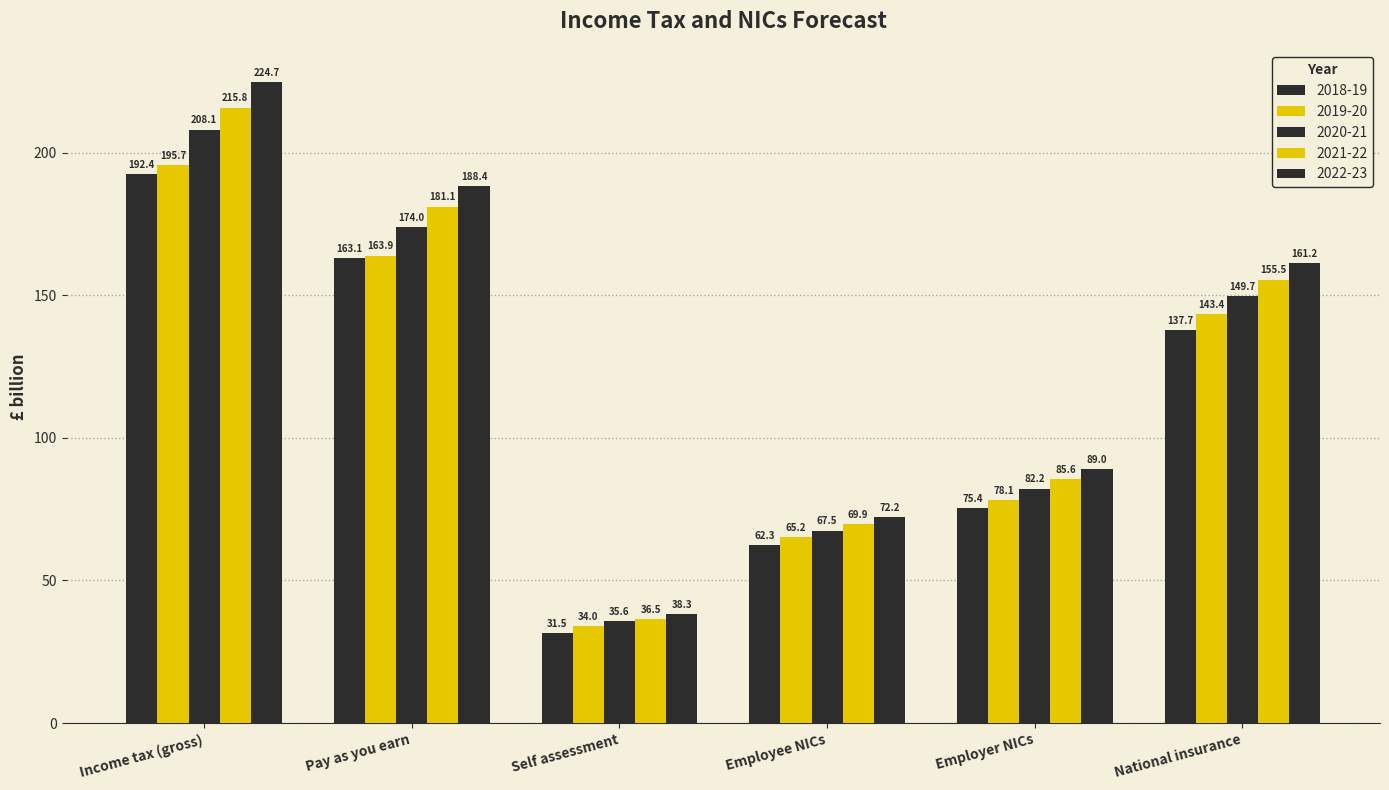

Reading left to right, extract all data points from this chart.

2018-19: Income tax (gross)=192.4	Pay as you earn=163.1	Self assessment=31.5	Employee NICs=62.3	Employer NICs=75.4	National insurance=137.7
2019-20: Income tax (gross)=195.7	Pay as you earn=163.9	Self assessment=34.0	Employee NICs=65.2	Employer NICs=78.1	National insurance=143.4
2020-21: Income tax (gross)=208.1	Pay as you earn=174.0	Self assessment=35.6	Employee NICs=67.5	Employer NICs=82.2	National insurance=149.7
2021-22: Income tax (gross)=215.8	Pay as you earn=181.1	Self assessment=36.5	Employee NICs=69.9	Employer NICs=85.6	National insurance=155.5
2022-23: Income tax (gross)=224.7	Pay as you earn=188.4	Self assessment=38.3	Employee NICs=72.2	Employer NICs=89.0	National insurance=161.2